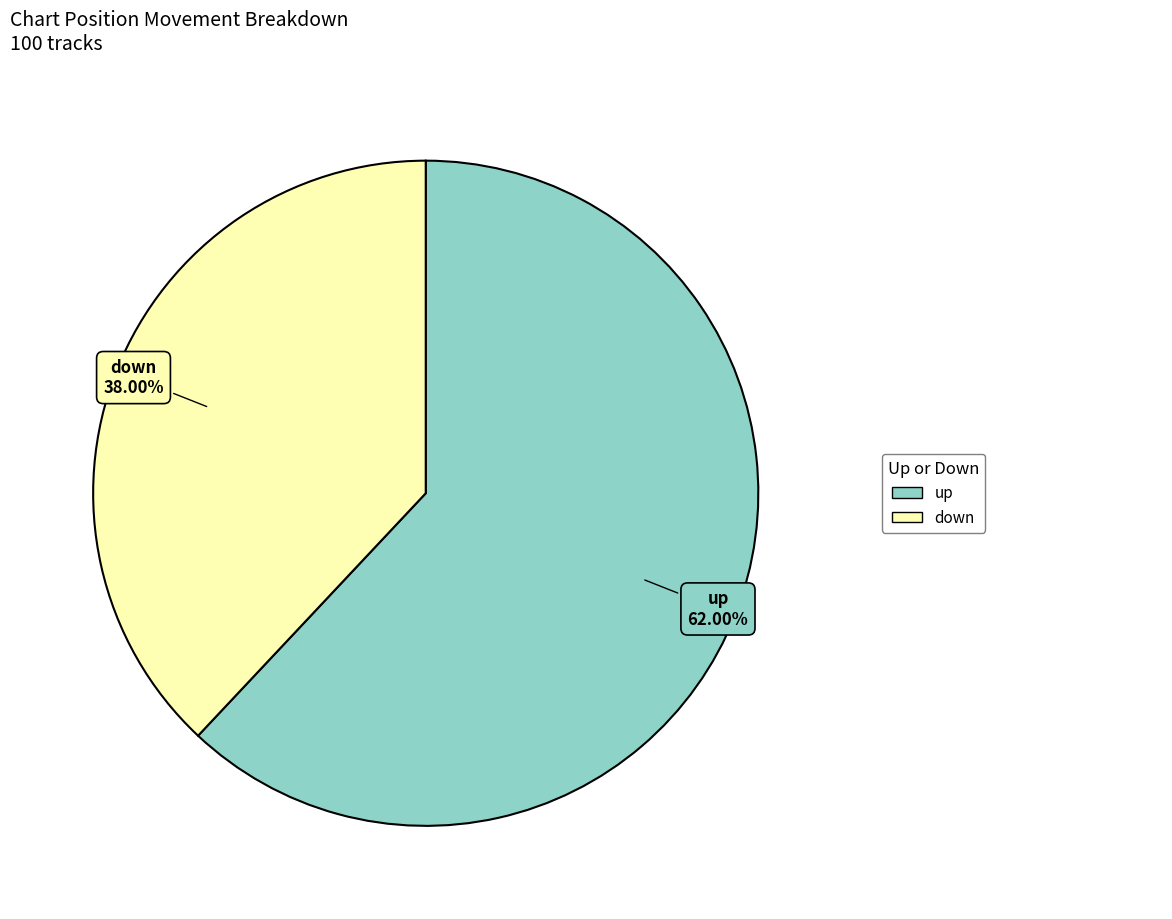

To the nearest percent, what is the difference between the largest and smallest slice percentages?

24%